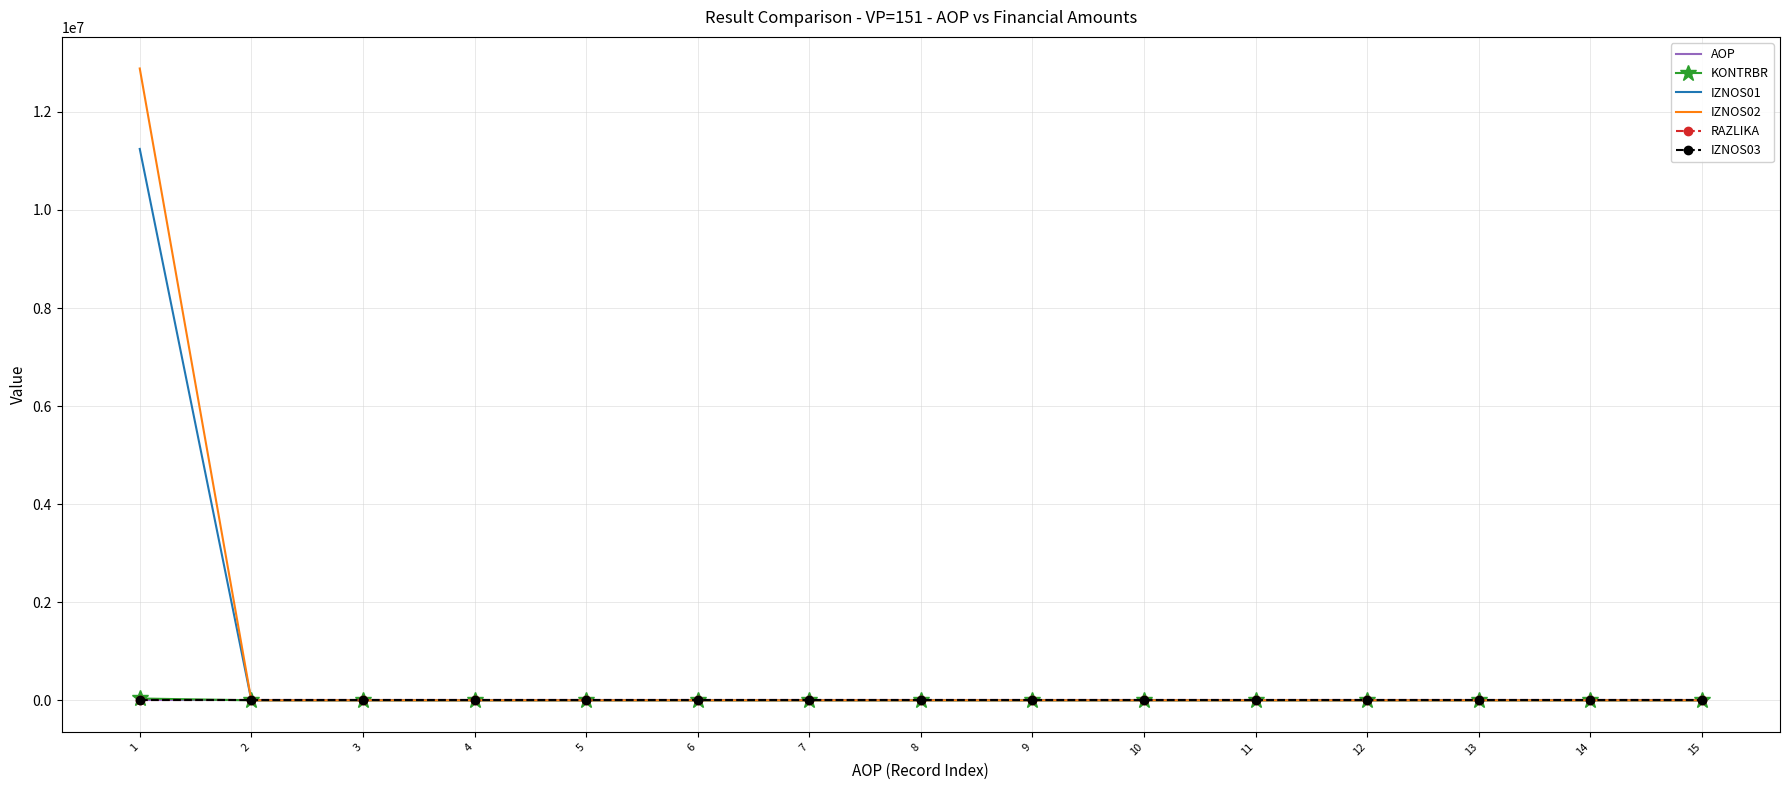

Which series has the widest spread of values?

IZNOS02